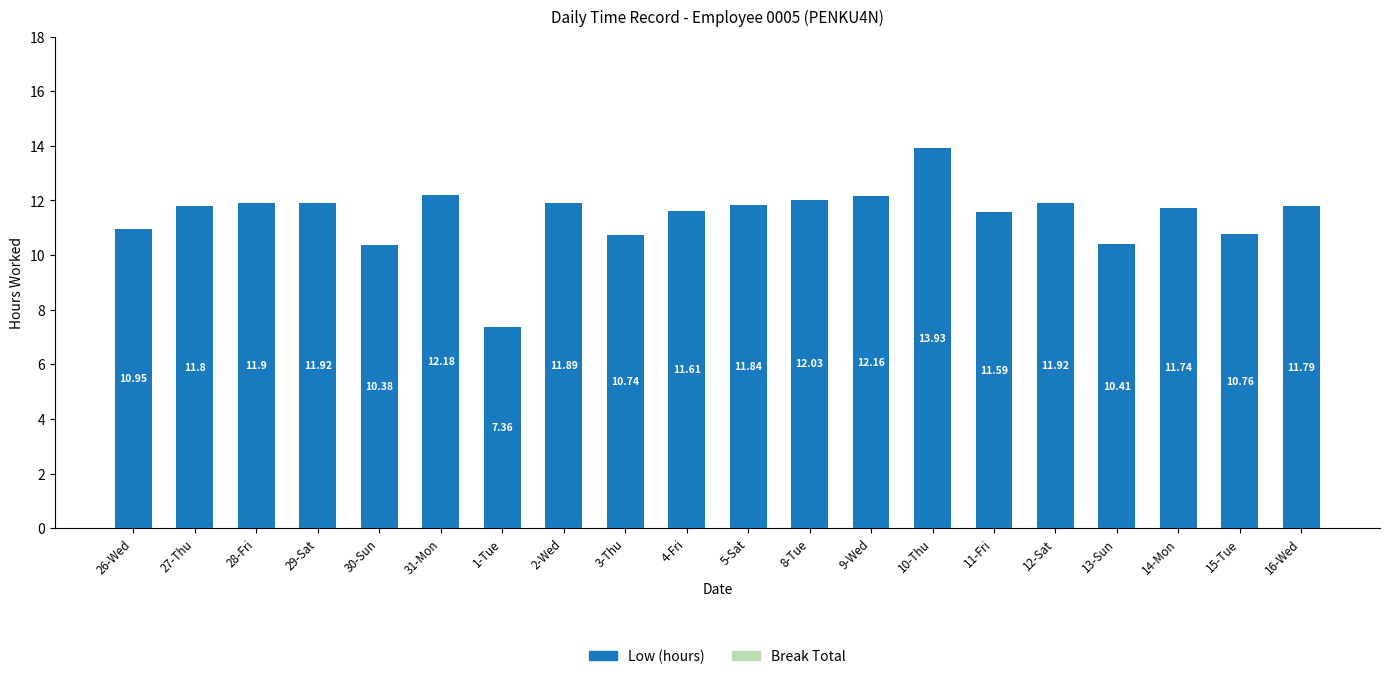

What is the difference between the second highest and minimum values?

4.8